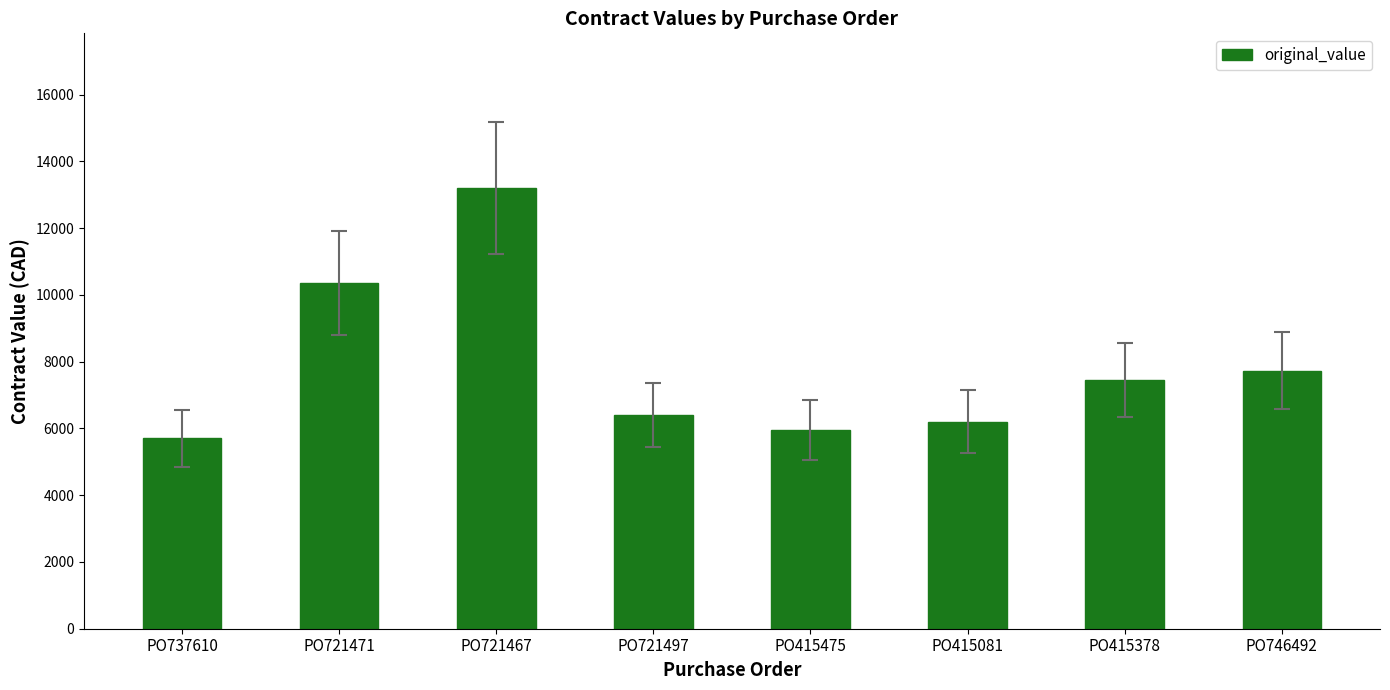

List the labels in order of value, smallest first.

PO737610, PO415475, PO415081, PO721497, PO415378, PO746492, PO721471, PO721467